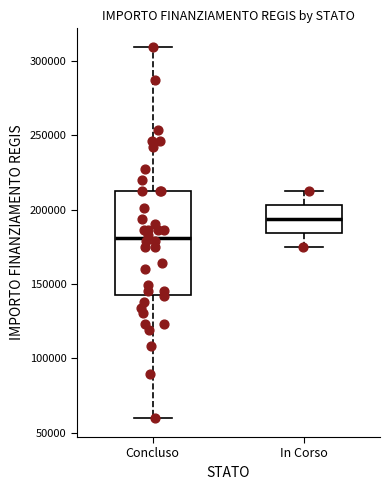

Reading left to right, transcribe this box plot: for each box, give where its median line is, the range the box spans, and where its two whiskers end, as read against the y-axis. The values are not printed on the chart, so give them approximately, as read against the axis.

Concluso: median 180000, box 145000 to 210000, whiskers 60000 to 310000
In Corso: median 195000, box 185000 to 205000, whiskers 175000 to 210000